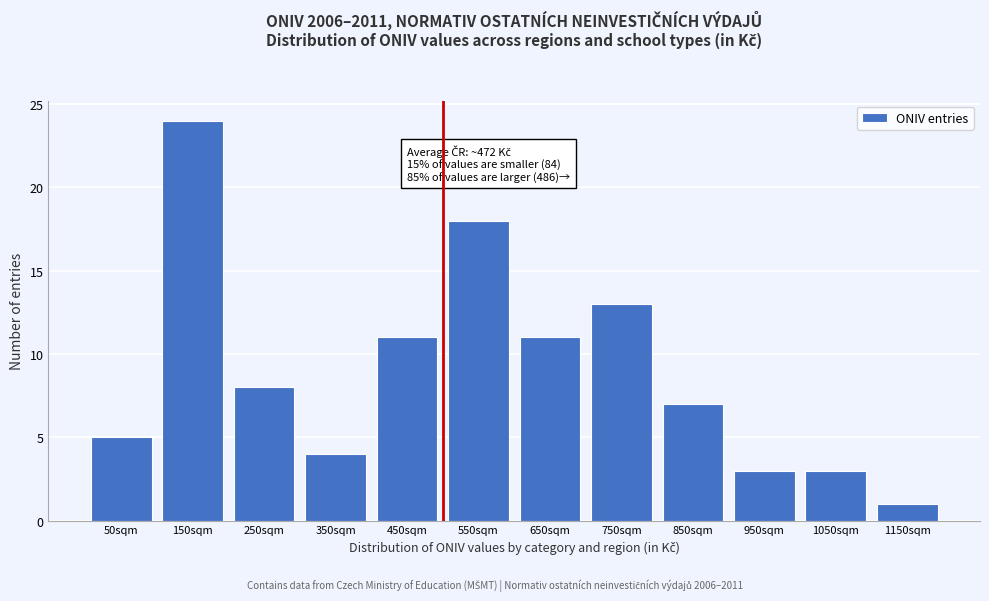

Reading right to left, list all the values displayed in this chart.

1150sqm=1	1050sqm=3	950sqm=3	850sqm=7	750sqm=13	650sqm=11	550sqm=18	450sqm=11	350sqm=4	250sqm=8	150sqm=24	50sqm=5